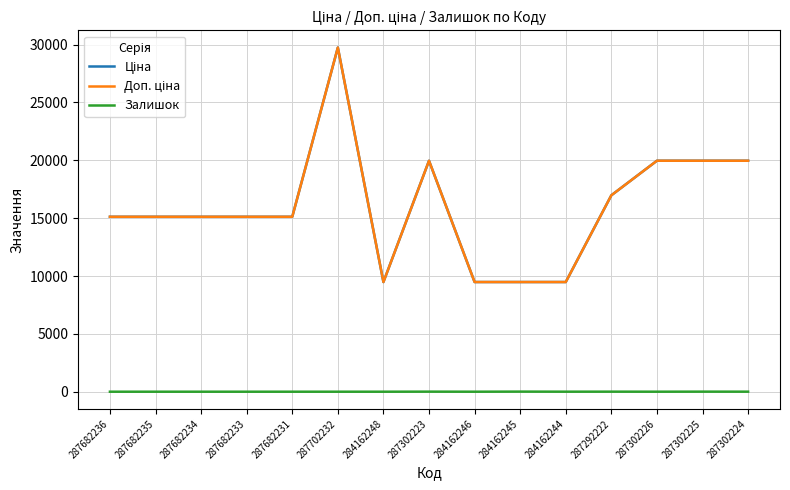

At which label is Залишок closest to 4?

287292222